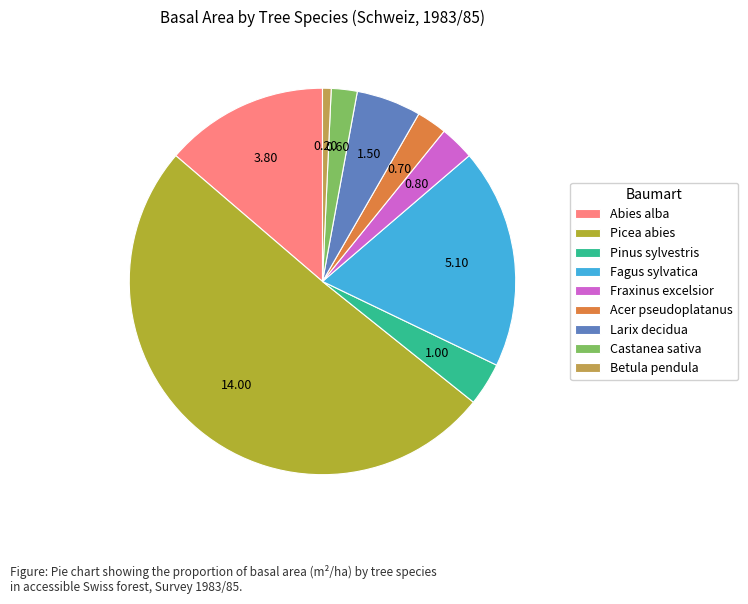

Which has a higher value, Fagus sylvatica or Abies alba?

Fagus sylvatica